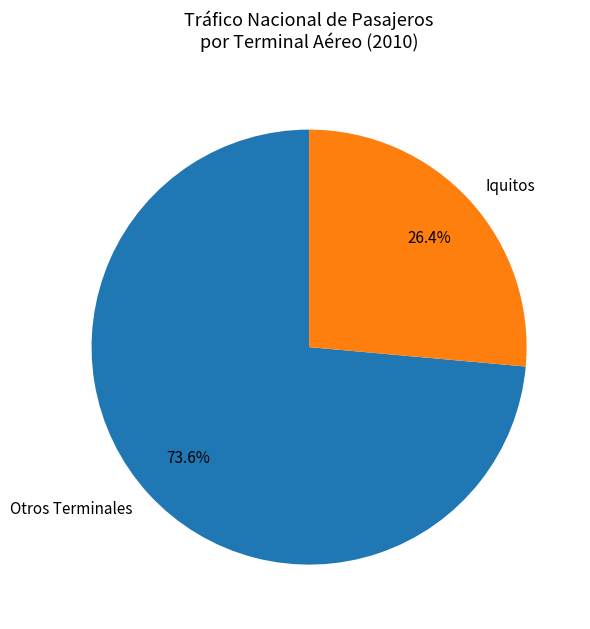

What percentage do Iquitos and Otros Terminales together represent?

100.0%